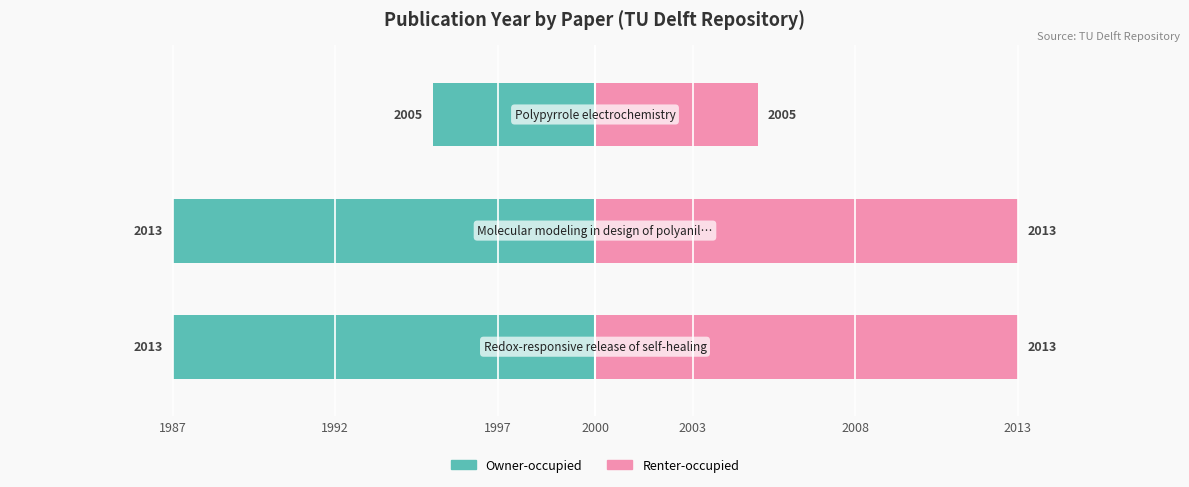

How many groups of bars are there?

3